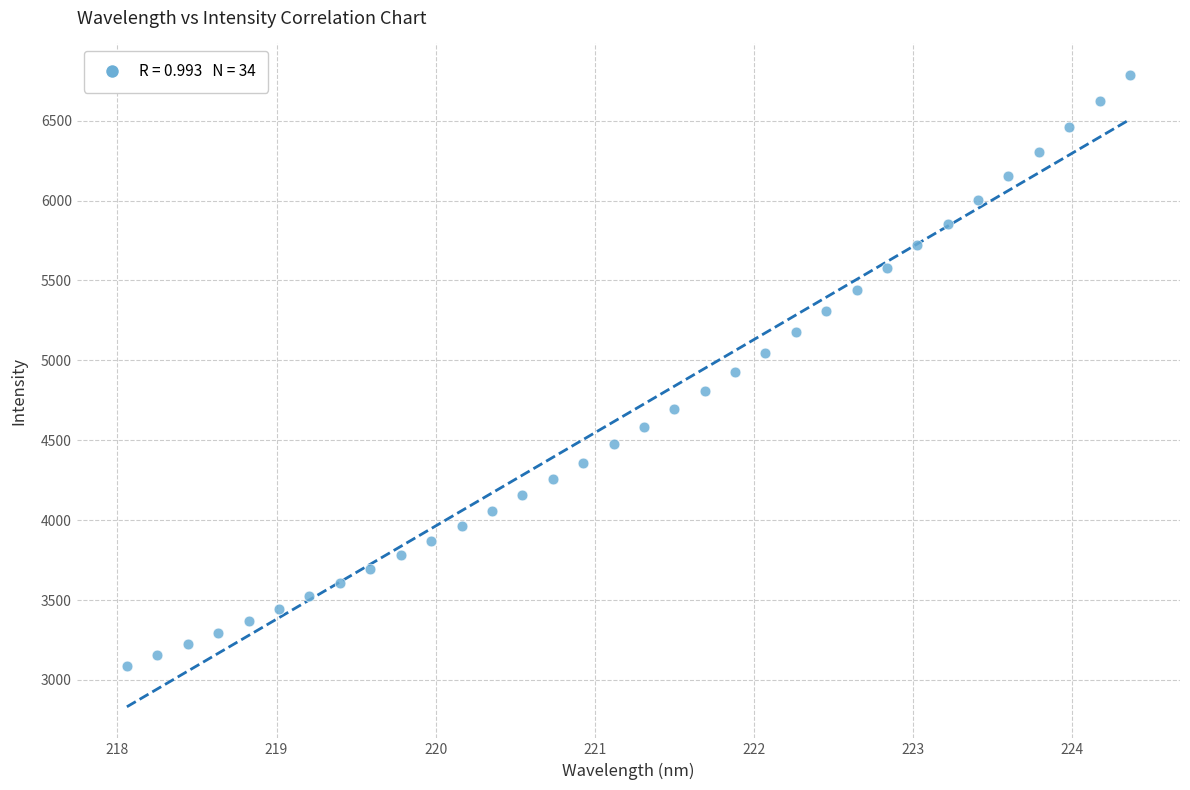

What is the range of X values (max minus min)?

6.3